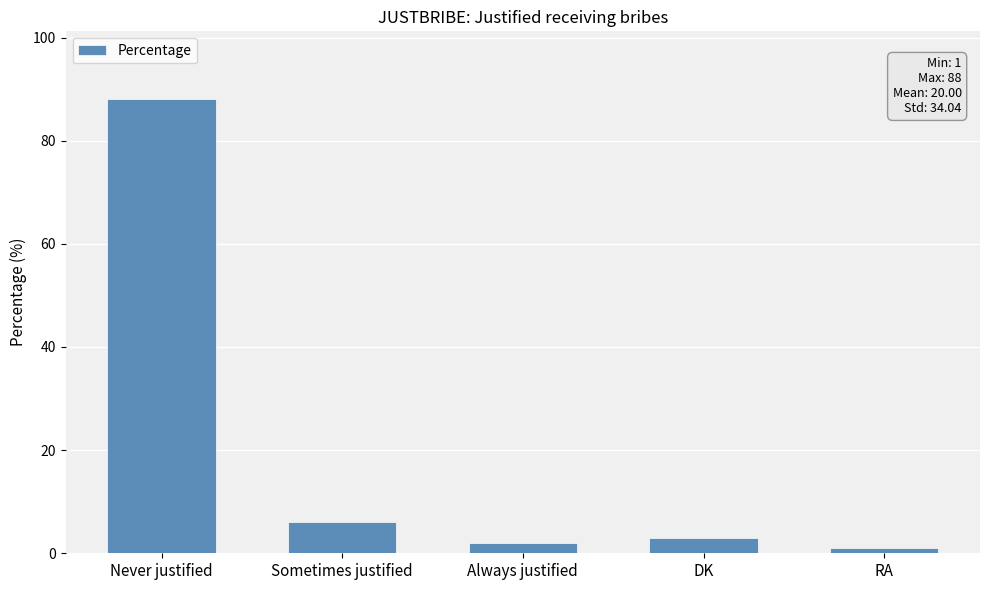

What is the change in value from Never justified to Sometimes justified?

-82